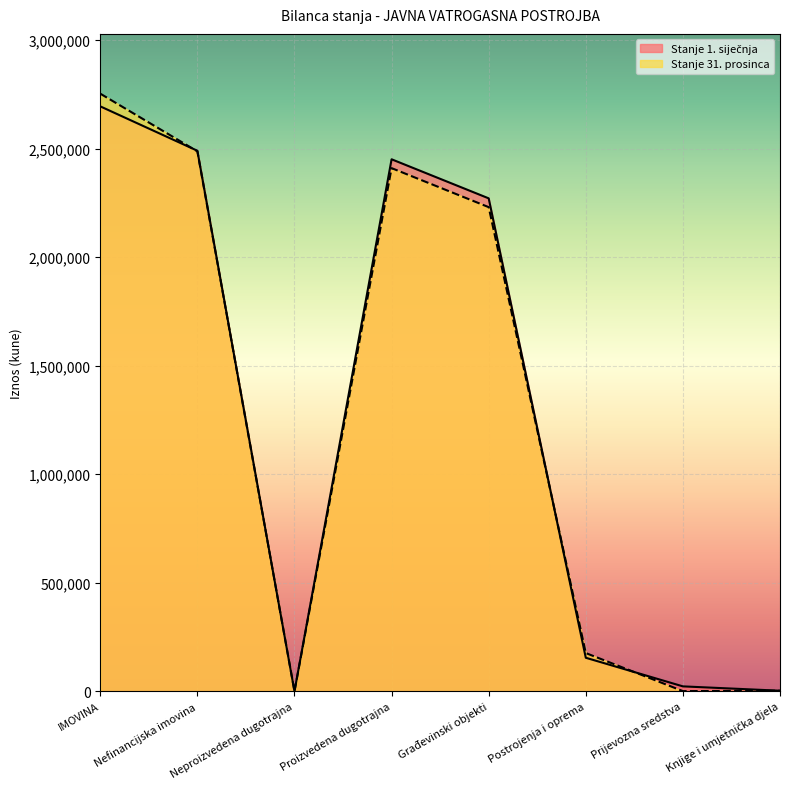

Rank the series at Postrojenja i oprema from lowest to highest value.

Stanje 1. siječnja, Stanje 31. prosinca